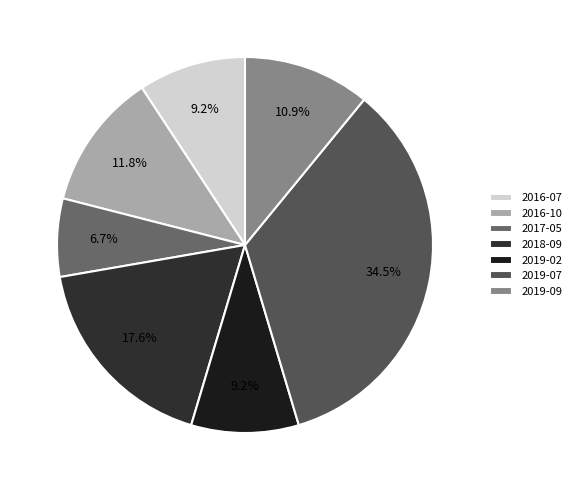

Which category has the biggest portion of the pie?

2019-07